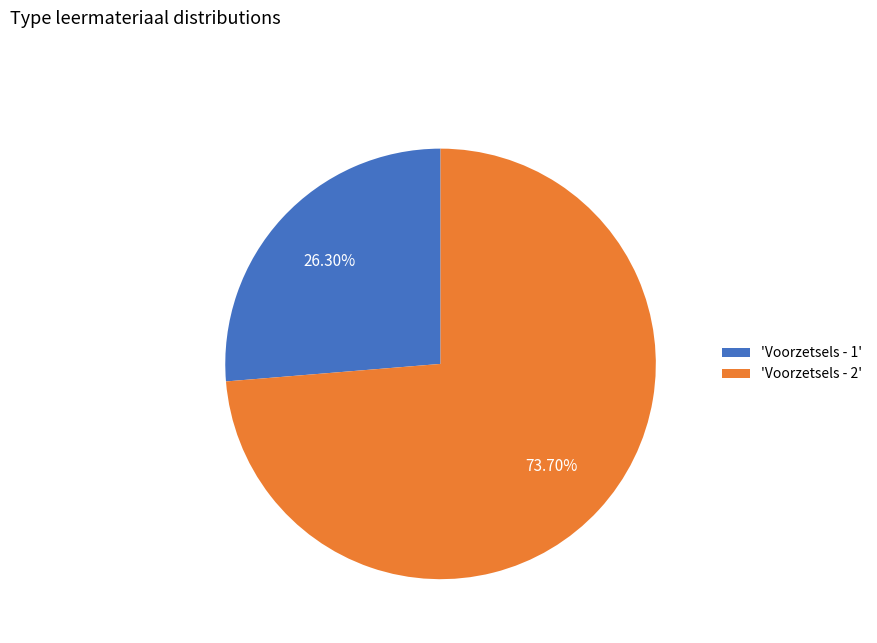

Is the sum of 'Voorzetsels - 1' and 'Voorzetsels - 2' greater than half?

Yes